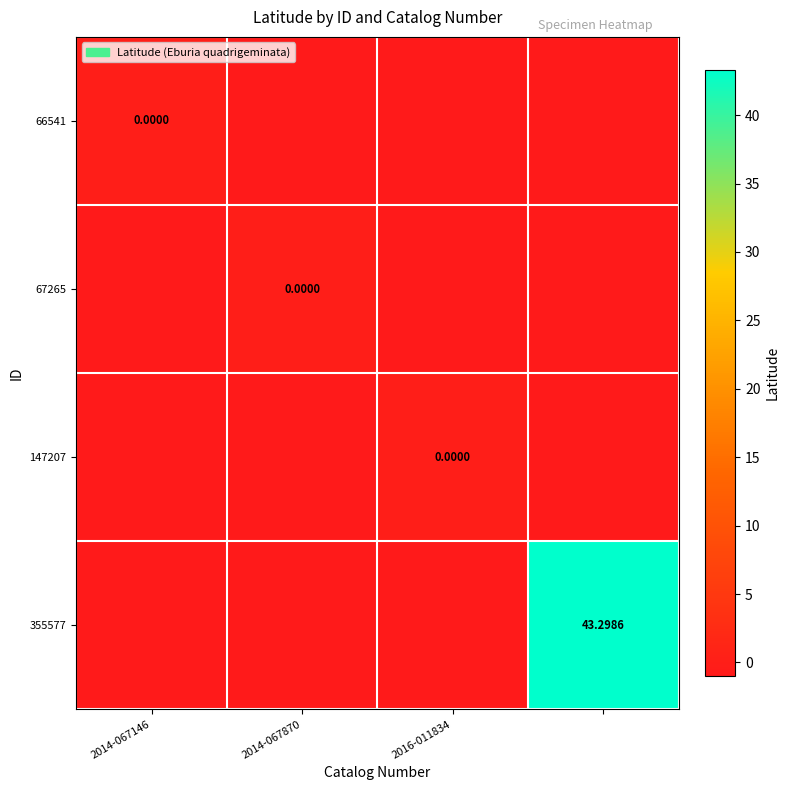

At which label does 67265 reach its minimum?

2014-067146